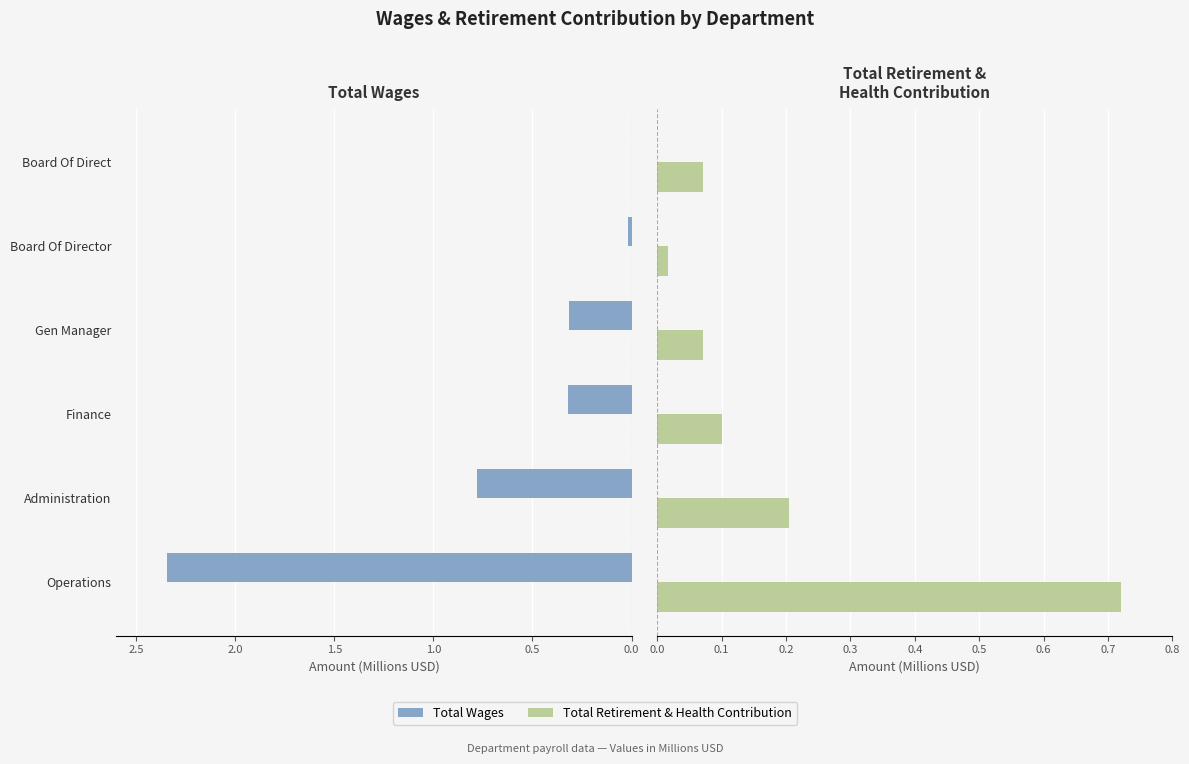

Are the bars grouped side by side (vs. stacked)?

Yes